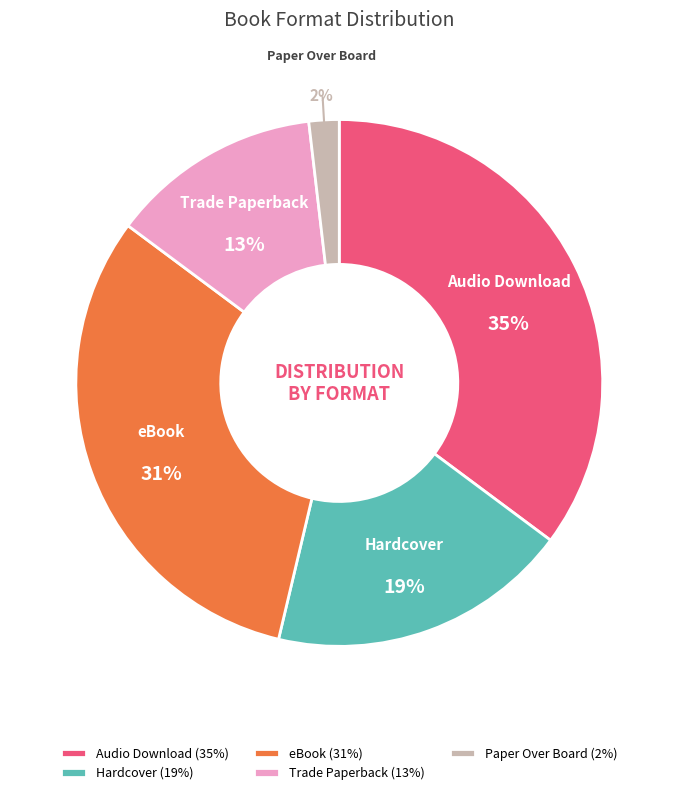

What is the ratio of the value at Paper Over Board to the value at Hardcover?

0.1